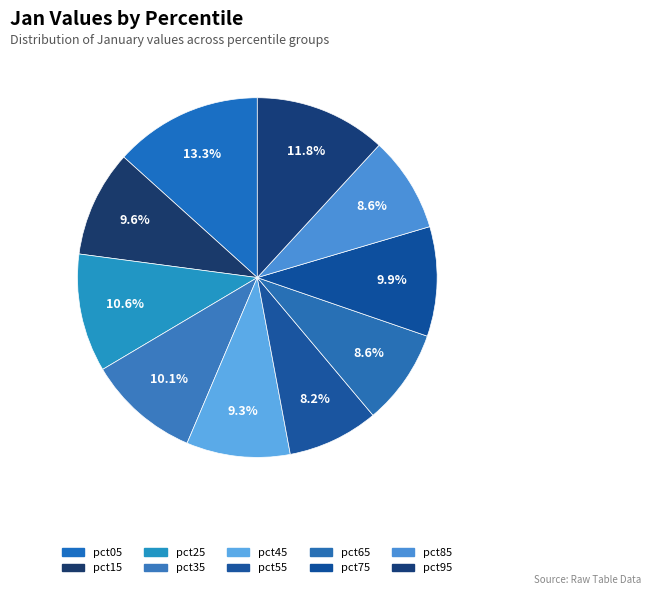

How many segments does this pie chart have?

10